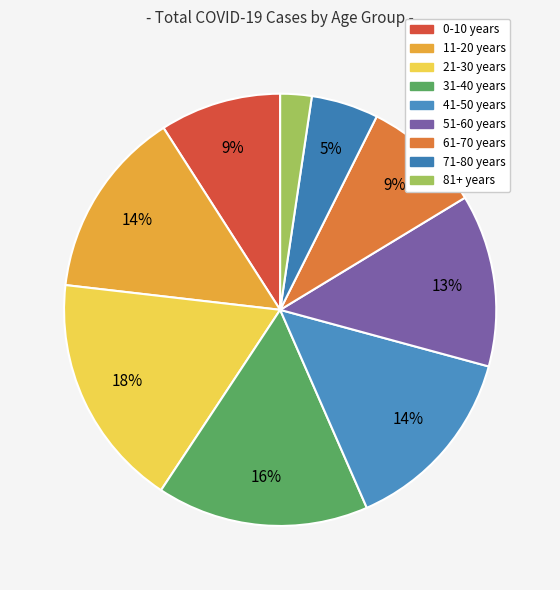

What is the change in value from 41-50 years to 51-60 years?

-26630